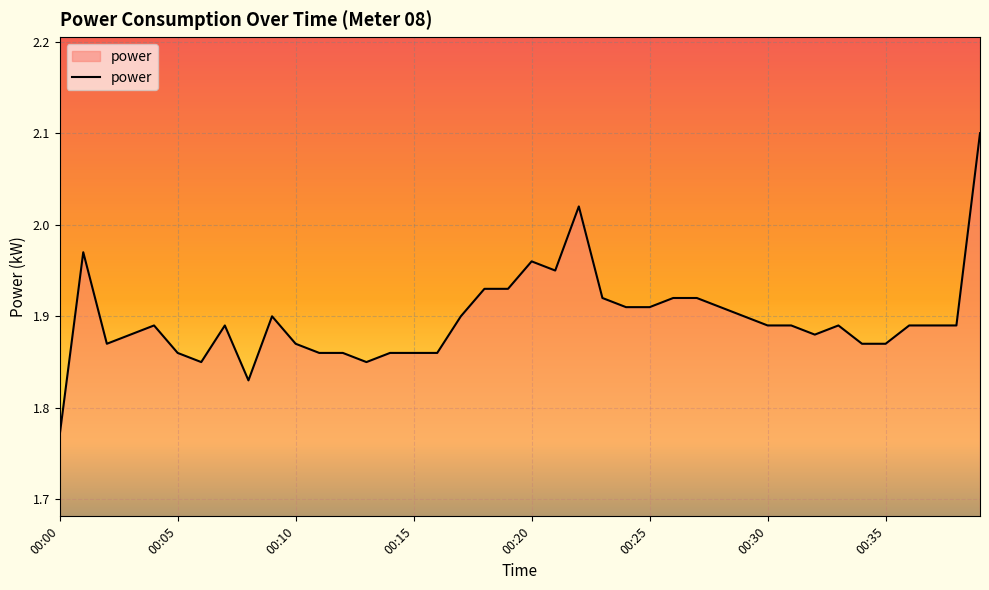

What is the greatest value displayed?

2.1